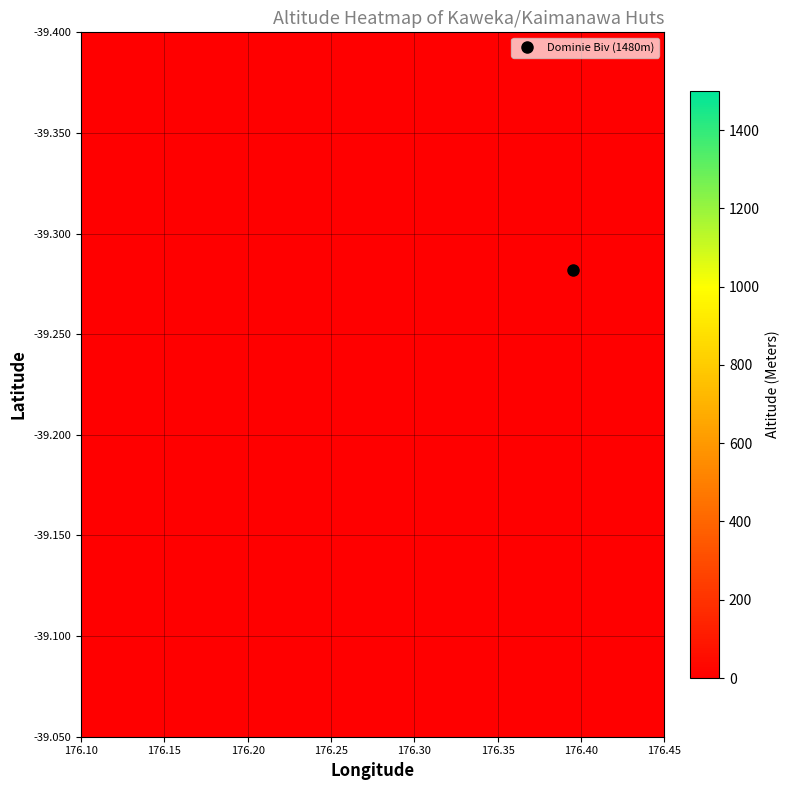

Is it true that Omarukokere Bivy equals 1183.3 at 2?

False